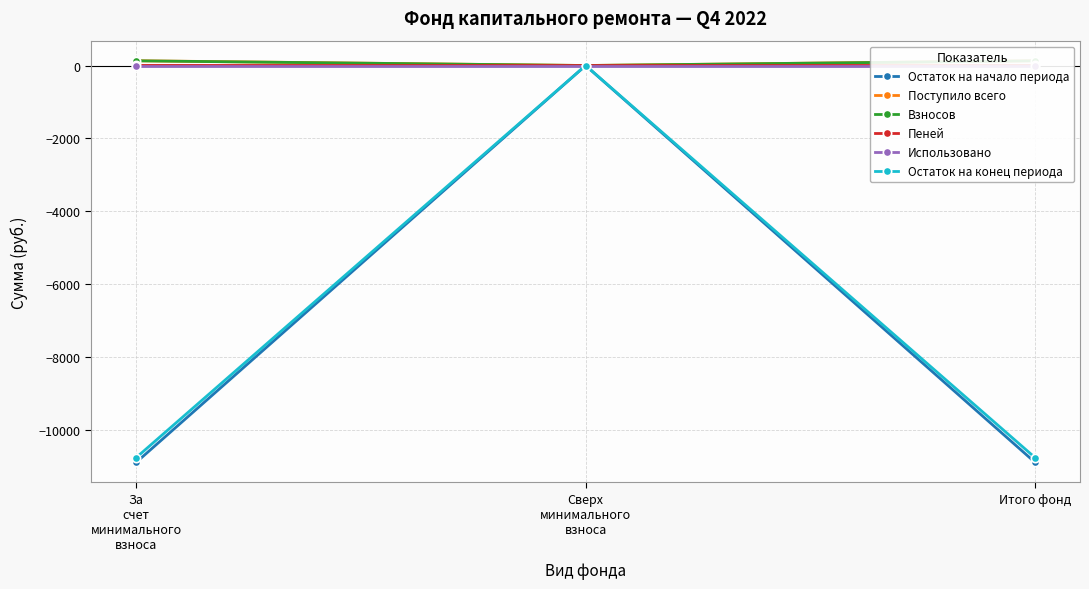

What is the total value across all series at За
счет
минимального
взноса?

-21399.8